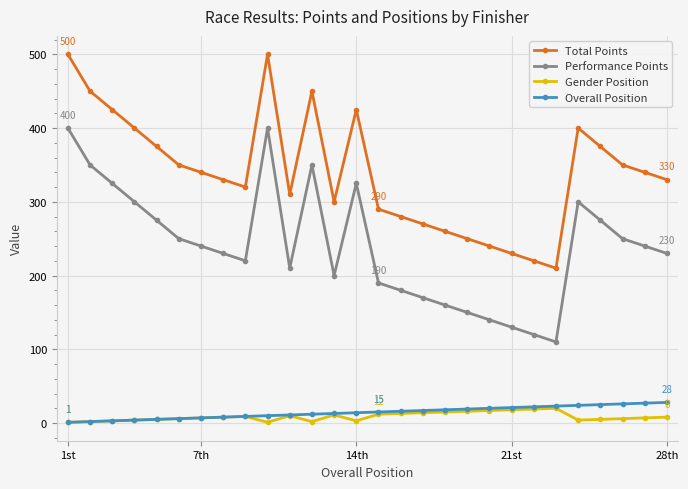

What is the minimum value for Performance Points?

110